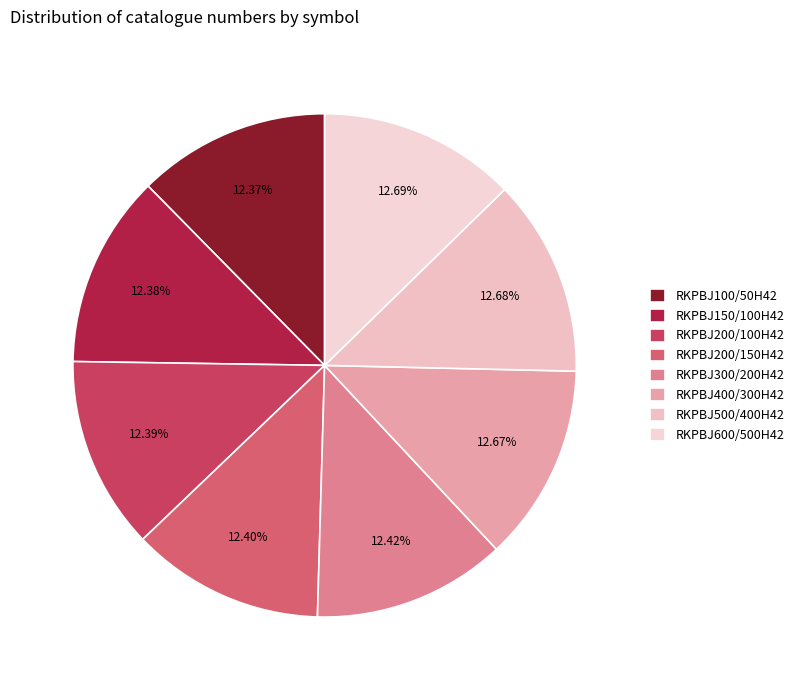

What percentage is the RKPBJ100/50H42 slice, to the nearest percent?

12%